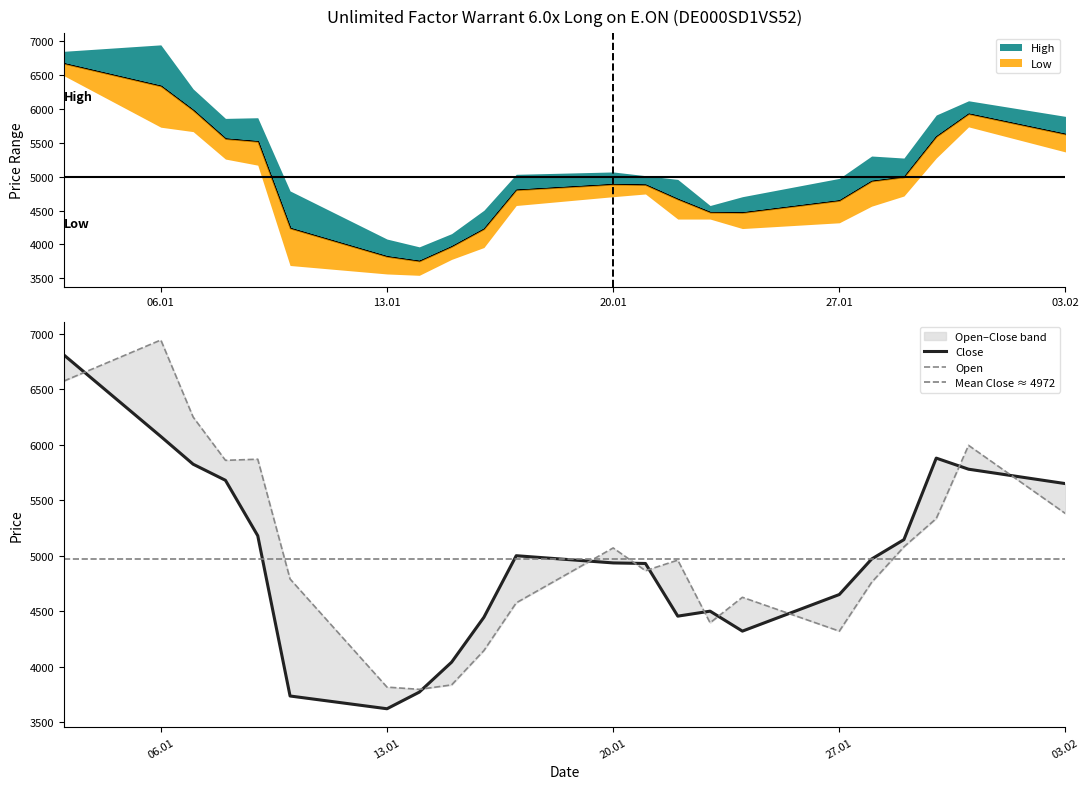

Rank the series by their average value, from lowest to highest.

Low, Open